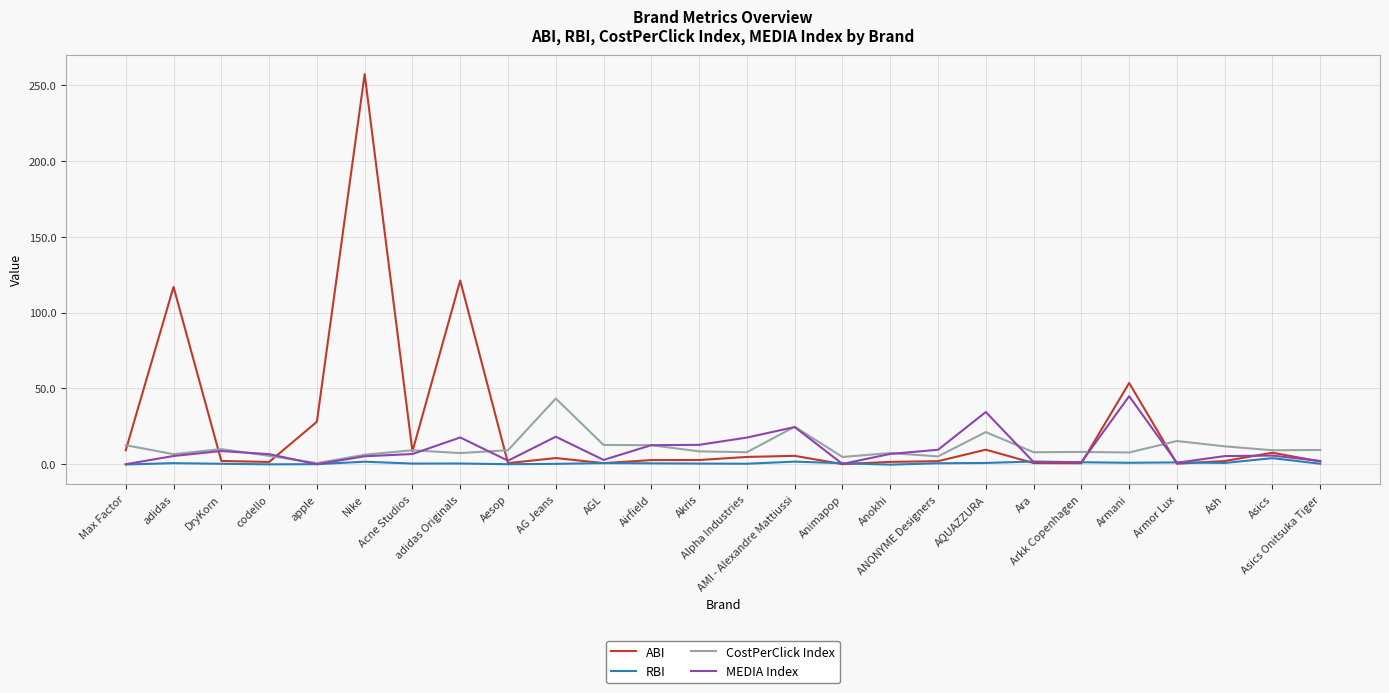

Which series has the largest total across all categories?

ABI